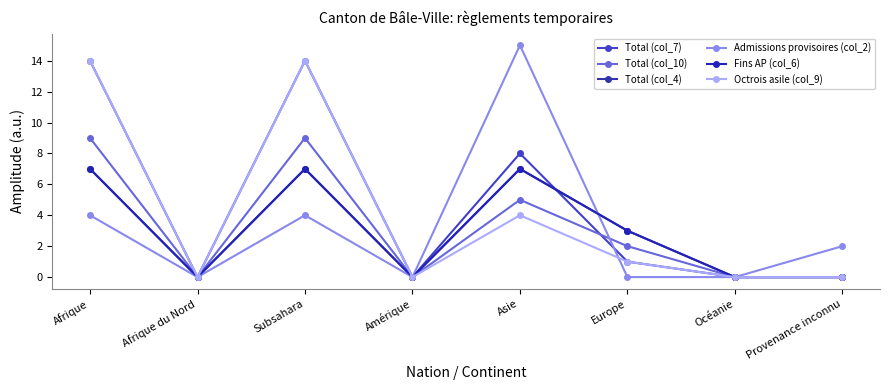

What position from the left is Océanie?

7